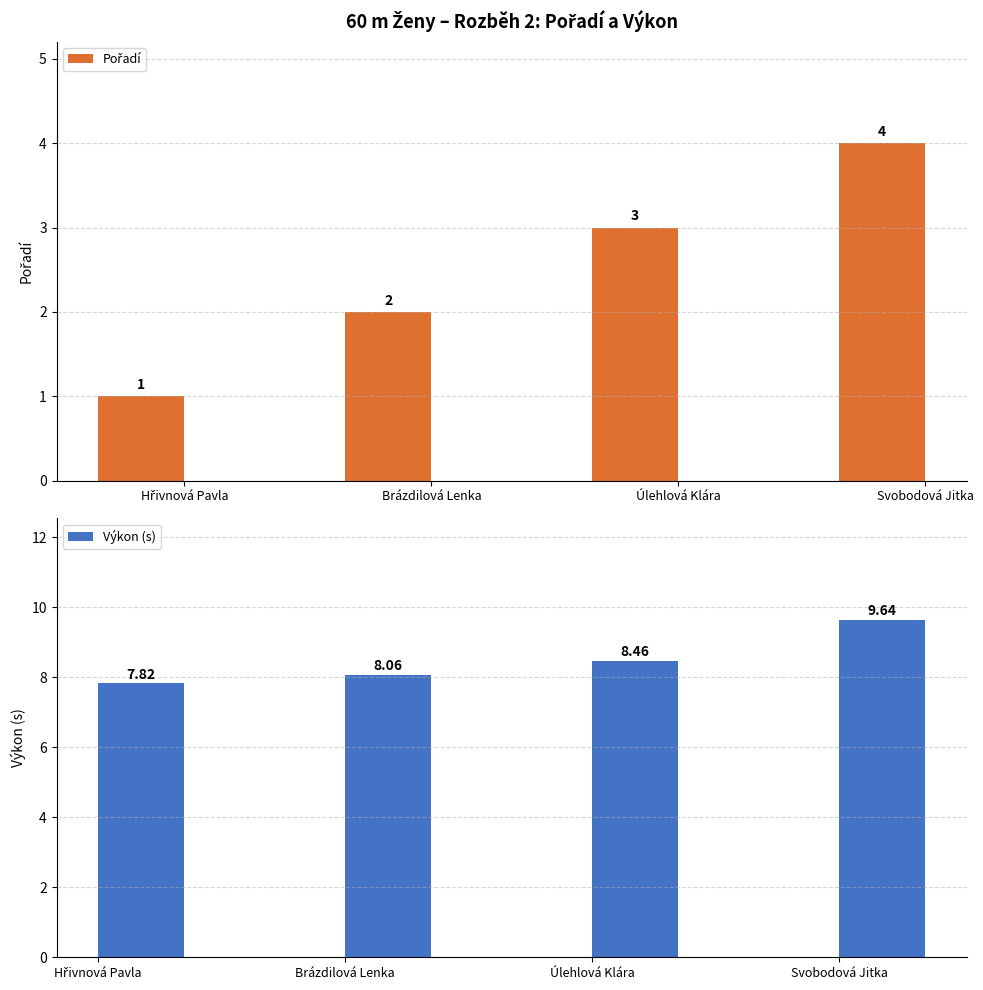

How many groups of bars are there?

4